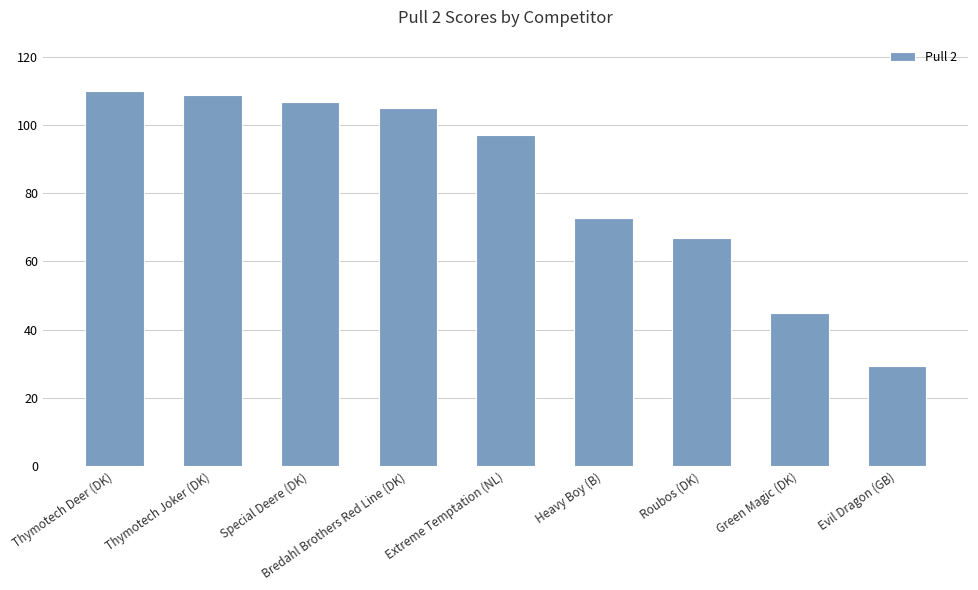

How many categories are shown in the chart?

9